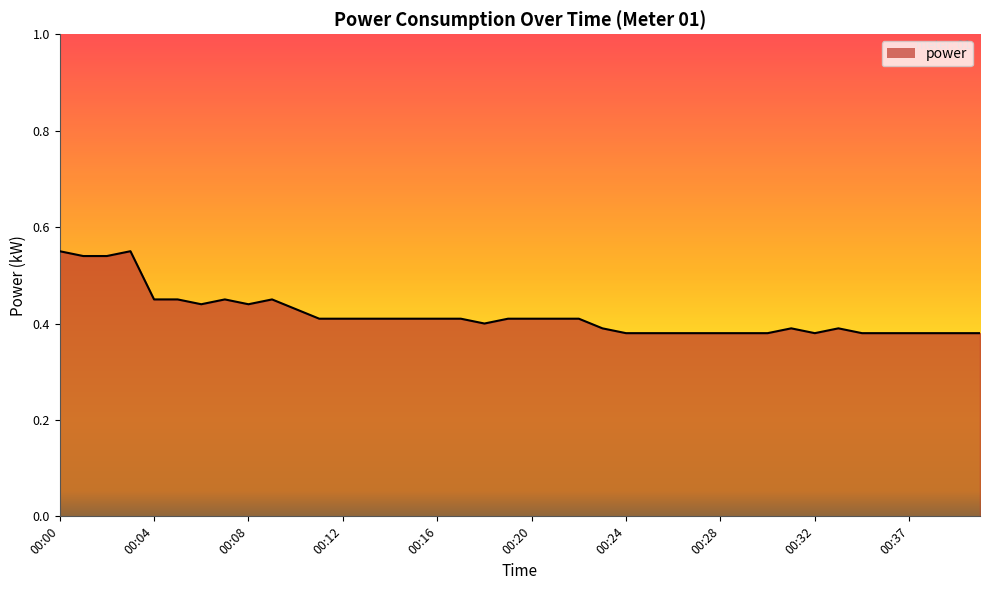

Which category has the lowest value across all series?

00:24